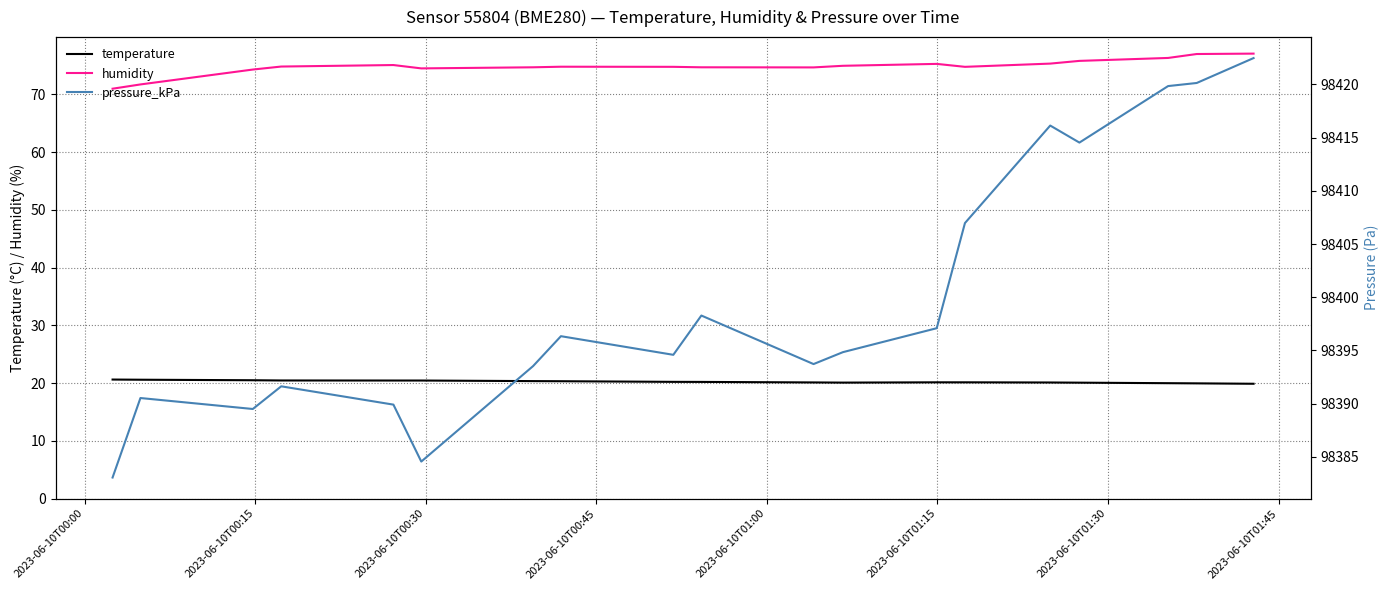

What is the maximum value for temperature?

20.6